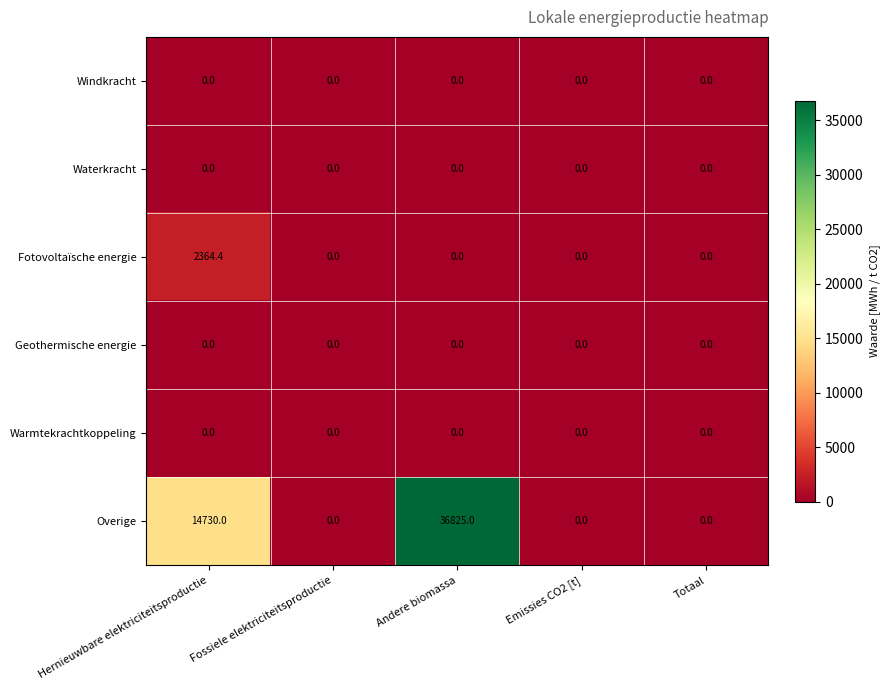

Reading right to left, transcribe all the data shown in this chart.

Windkracht: 0.0	0.0	0.0	0.0	0.0
Waterkracht: 0.0	0.0	0.0	0.0	0.0
Fotovoltaïsche energie: 0.0	0.0	0.0	0.0	2364.4
Geothermische energie: 0.0	0.0	0.0	0.0	0.0
Warmtekrachtkoppeling: 0.0	0.0	0.0	0.0	0.0
Overige: 0.0	0.0	36825.0	0.0	14730.0